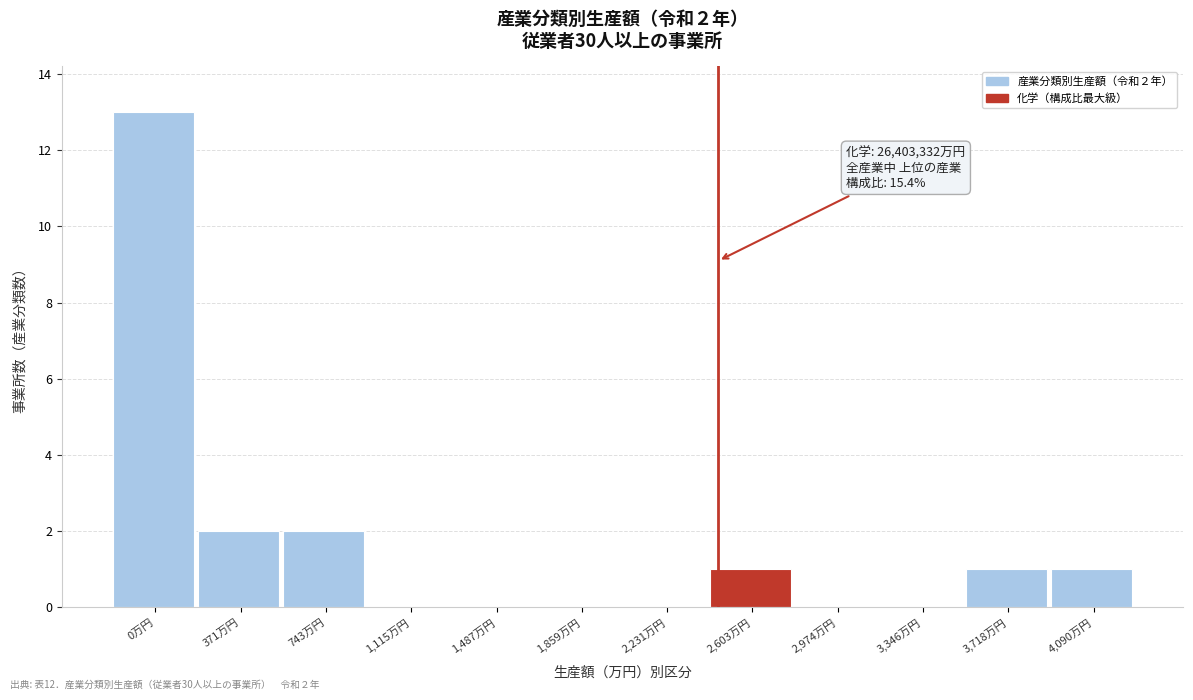

Reading left to right, extract all data points from this chart.

0万円=13	371万円=2	743万円=2	1,115万円=0	1,487万円=0	1,859万円=0	2,231万円=0	2,603万円=1	2,974万円=0	3,346万円=0	3,718万円=1	4,090万円=1